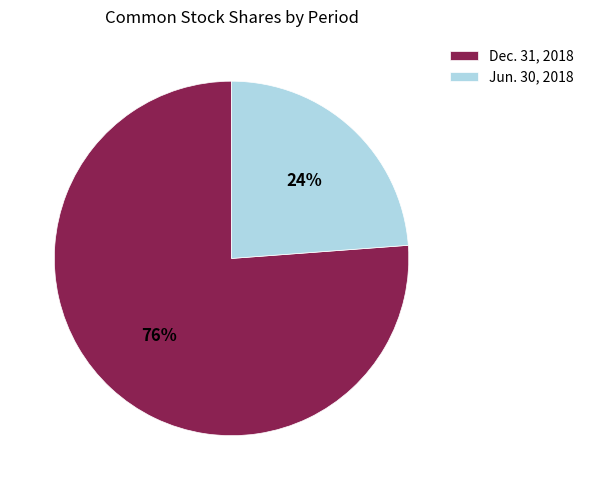

Rank the categories by value from lowest to highest.

Jun. 30, 2018, Dec. 31, 2018